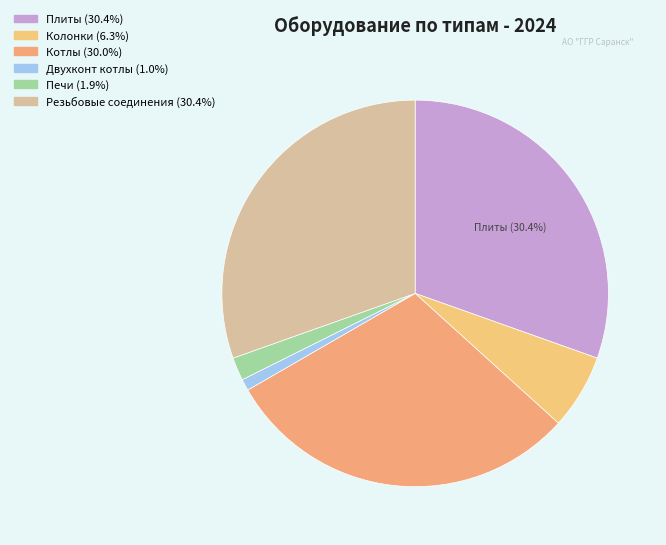

Do Колонки and Резьбовые соединения together represent more than half of the pie?

No